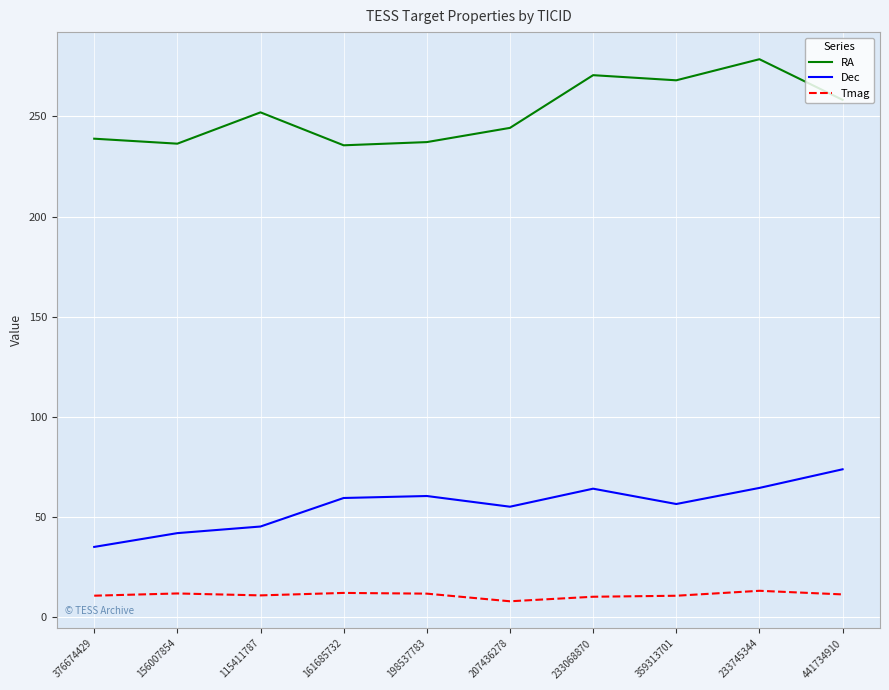

True or false: Dec and RA intersect in this chart.

False